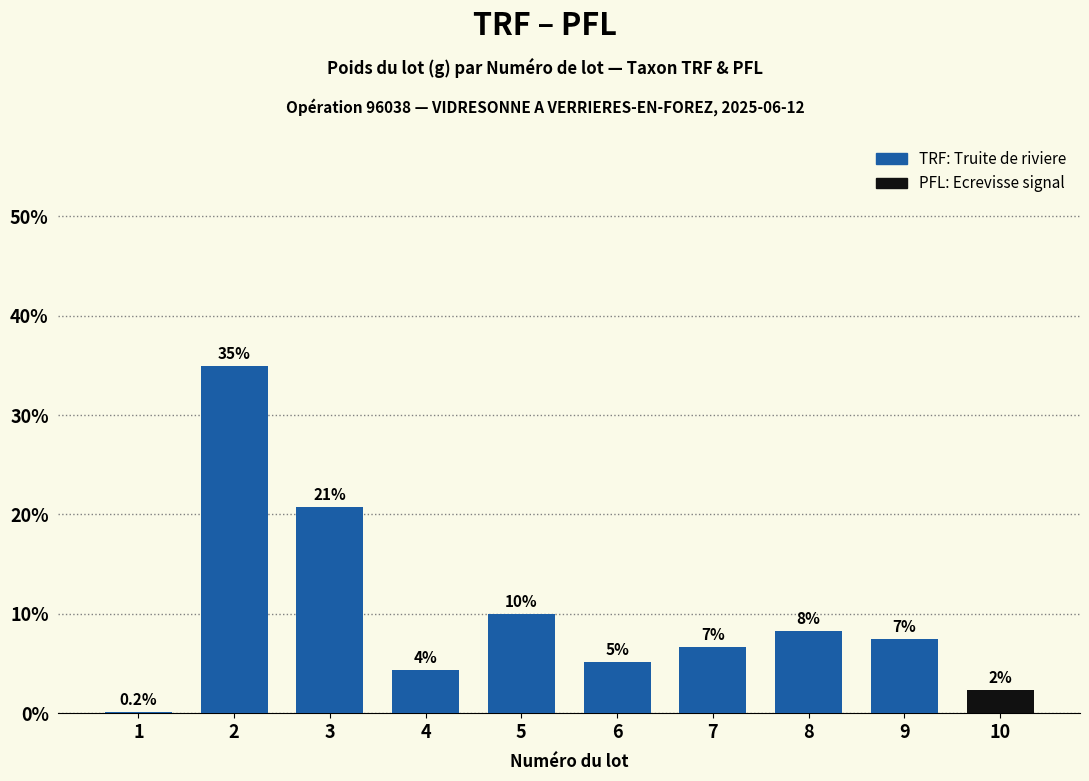

Are the bars horizontal?

No